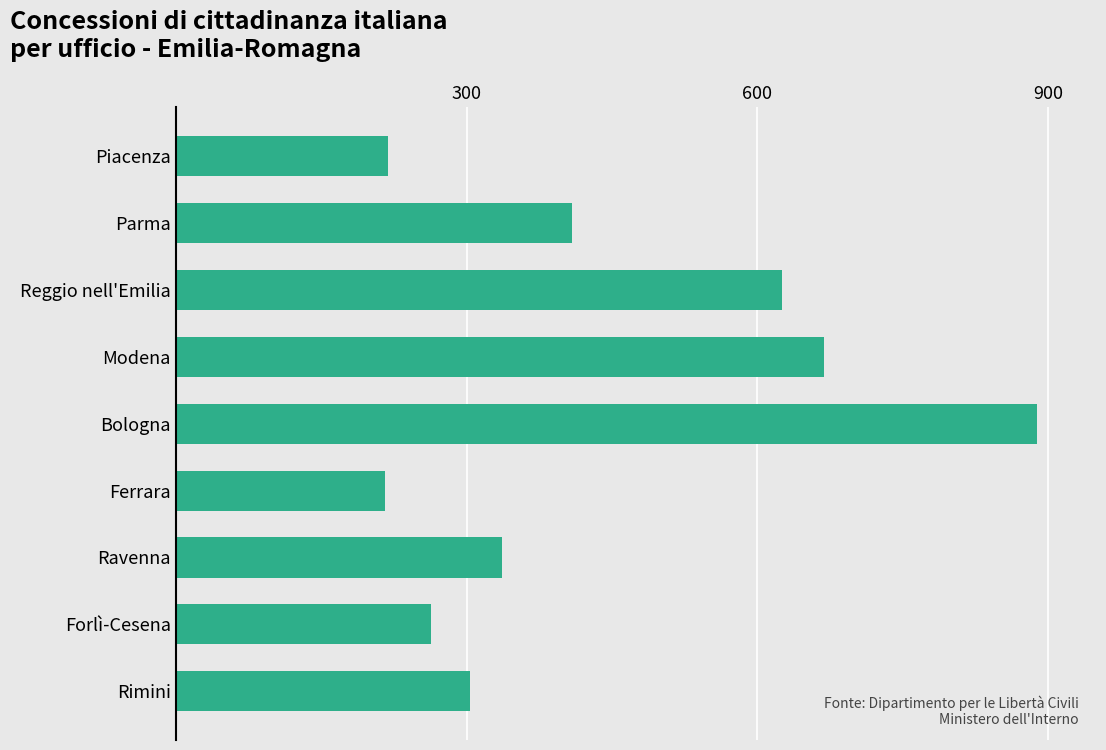

Where is the data nearest to the value 552?

Reggio nell'Emilia